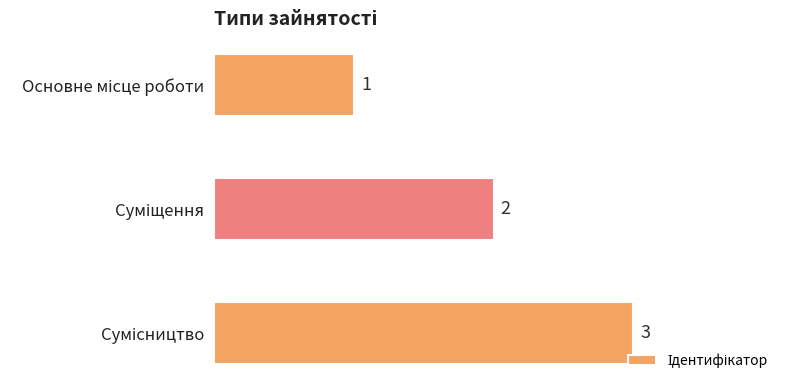

What is the difference between the maximum and minimum values?

2